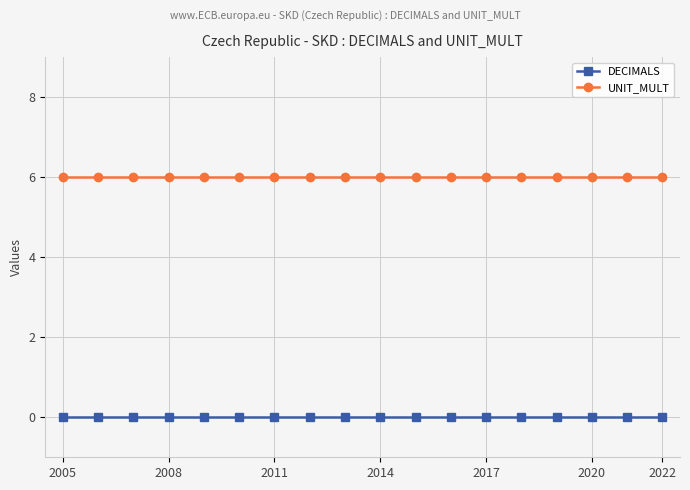

What is the maximum value shown in the chart?

6